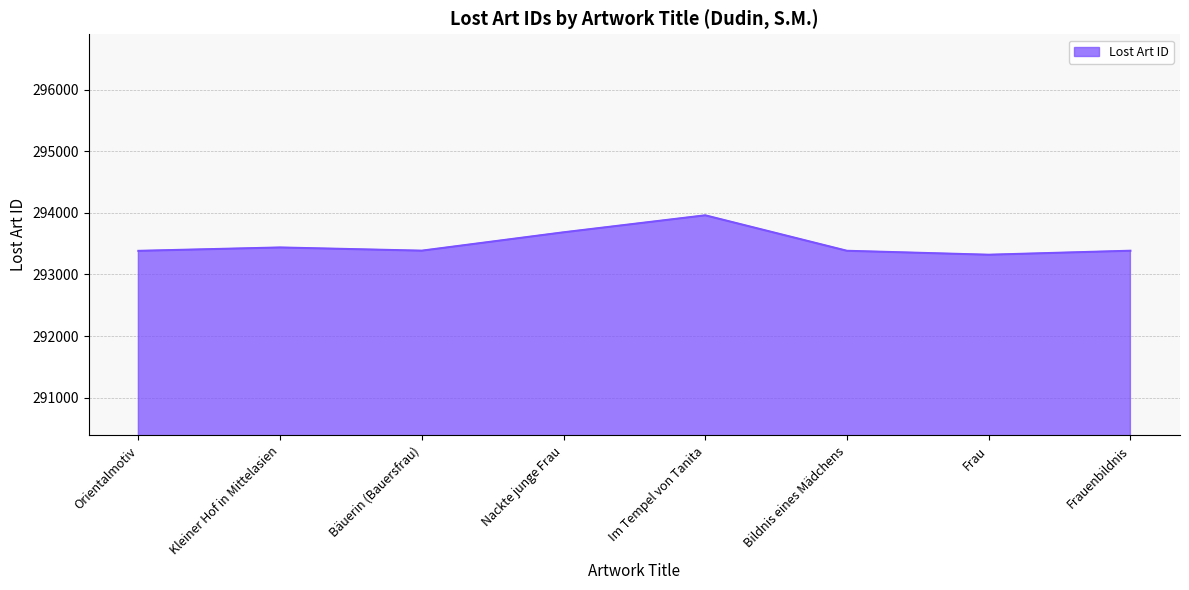

What is the difference between the second highest and minimum values?

364